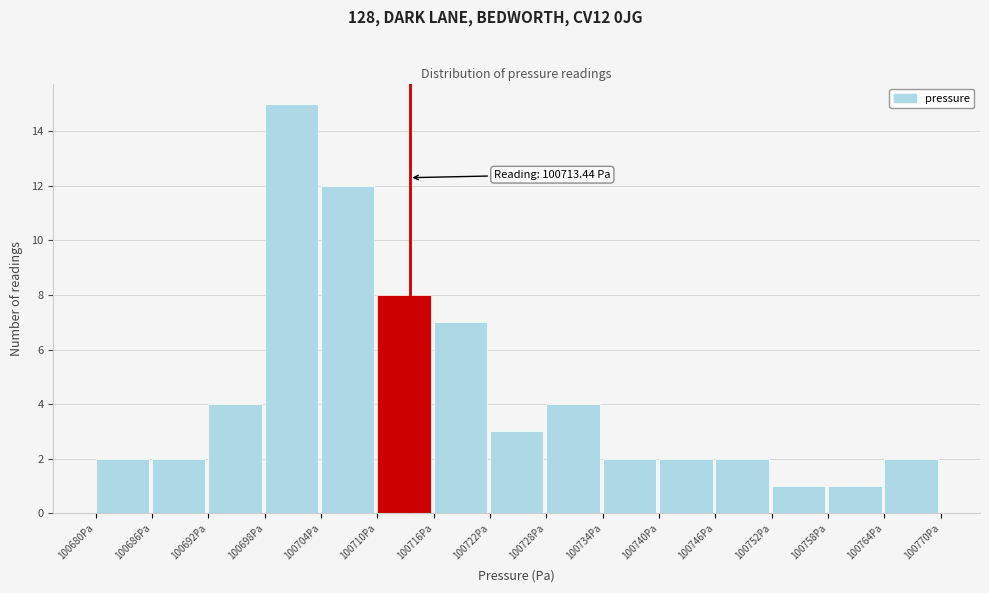

Which range on the x-axis has the tallest bar?

100698 to 100704